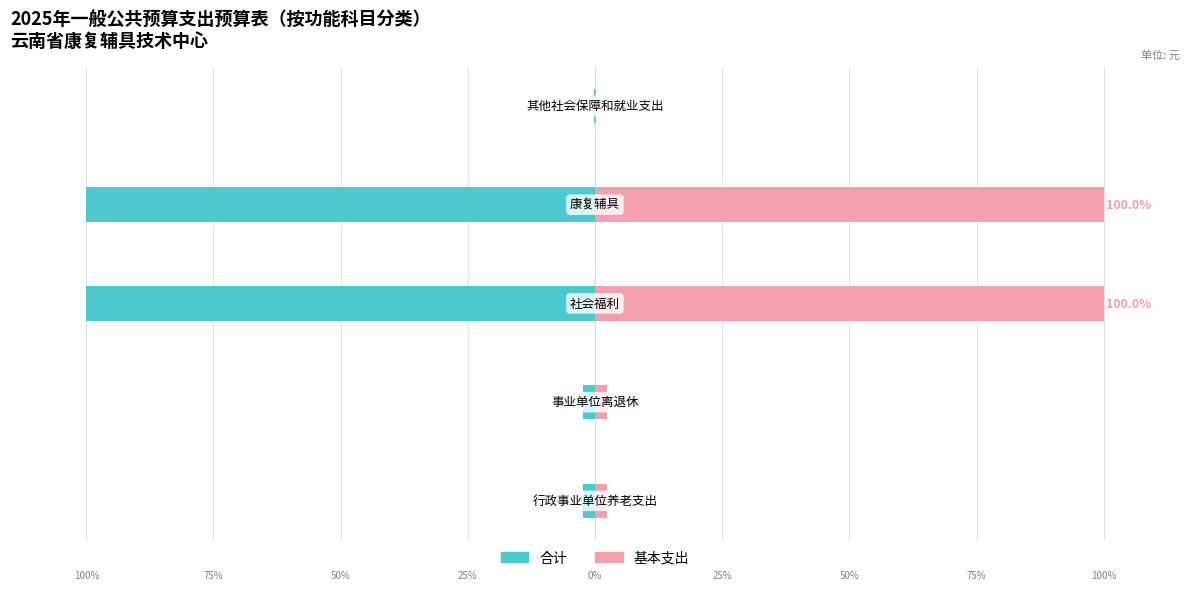

Where does the 合计 series first go above -2?

4